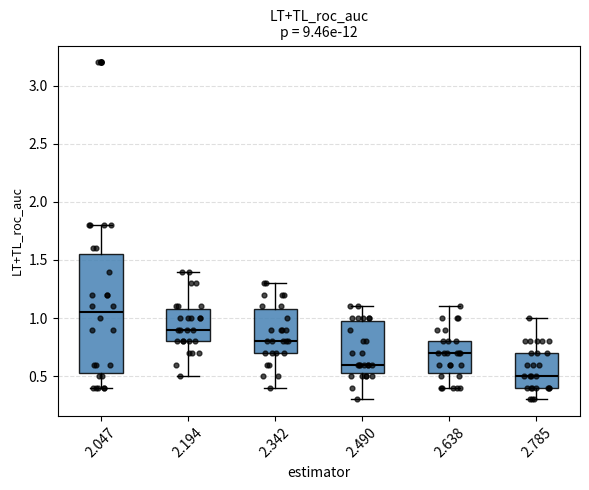

Where does the median line of the box at x = 2.638 sit on the y-axis? The values are not printed on the chart, so give them approximately, as read against the axis.

0.70